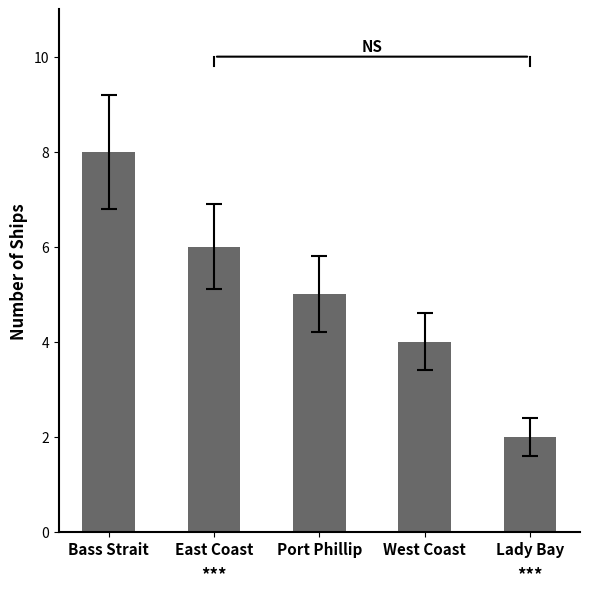

The chart shows a value of 11 at Bass Strait. True or false?

False